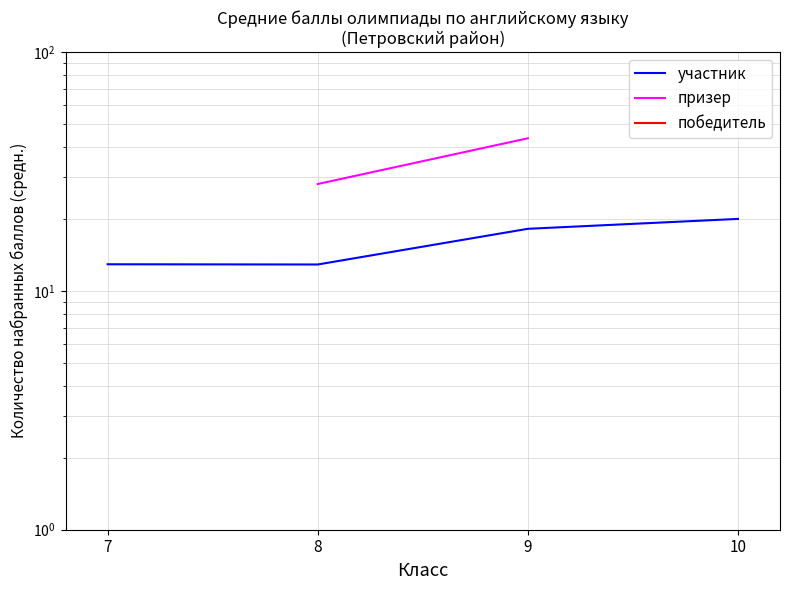

True or false: участник and призер intersect in this chart.

False